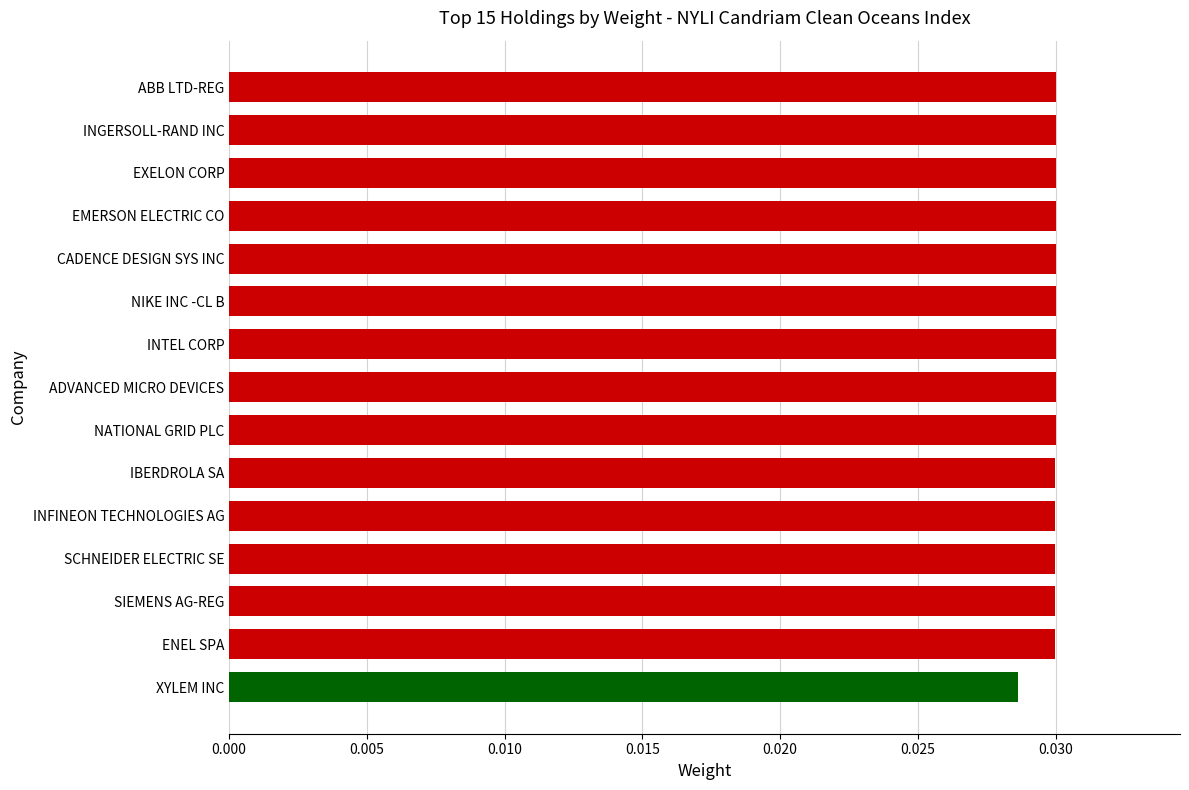

Count the values in the range 0 to 1.

15